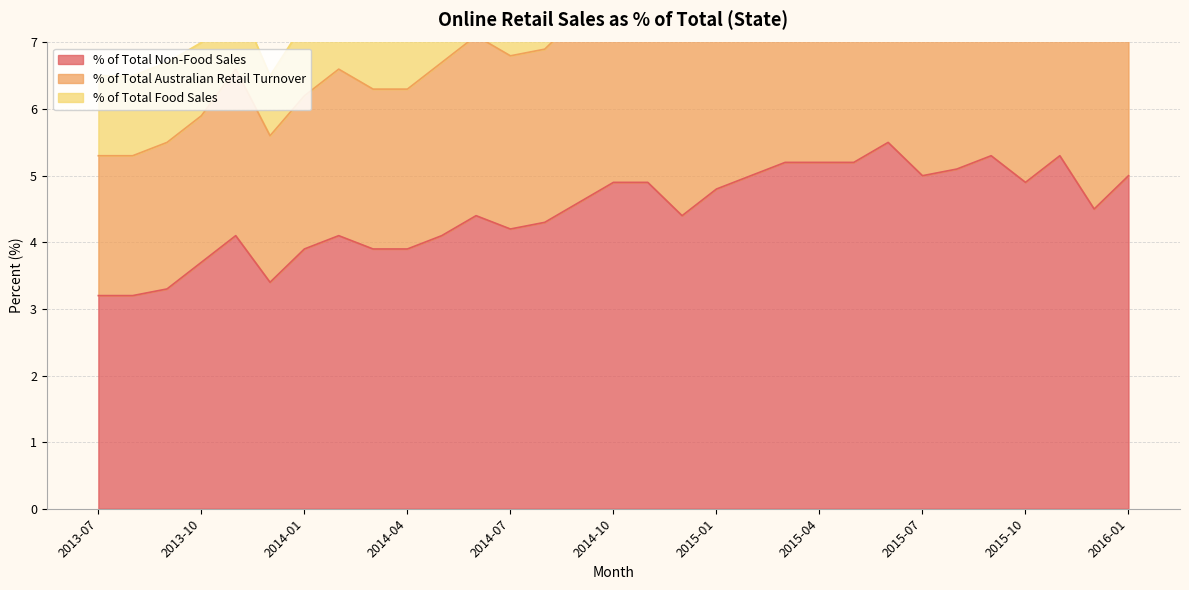

True or false: % of Total Australian Retail Turnover has a value of 18.1 at 2015-09.

False